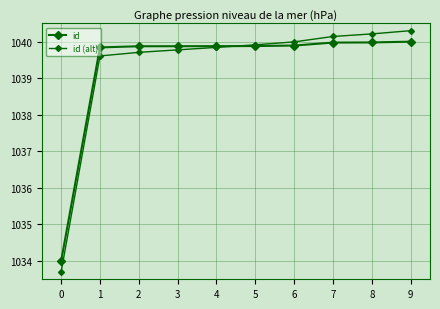

What value does the id series have at 0?

1034.0